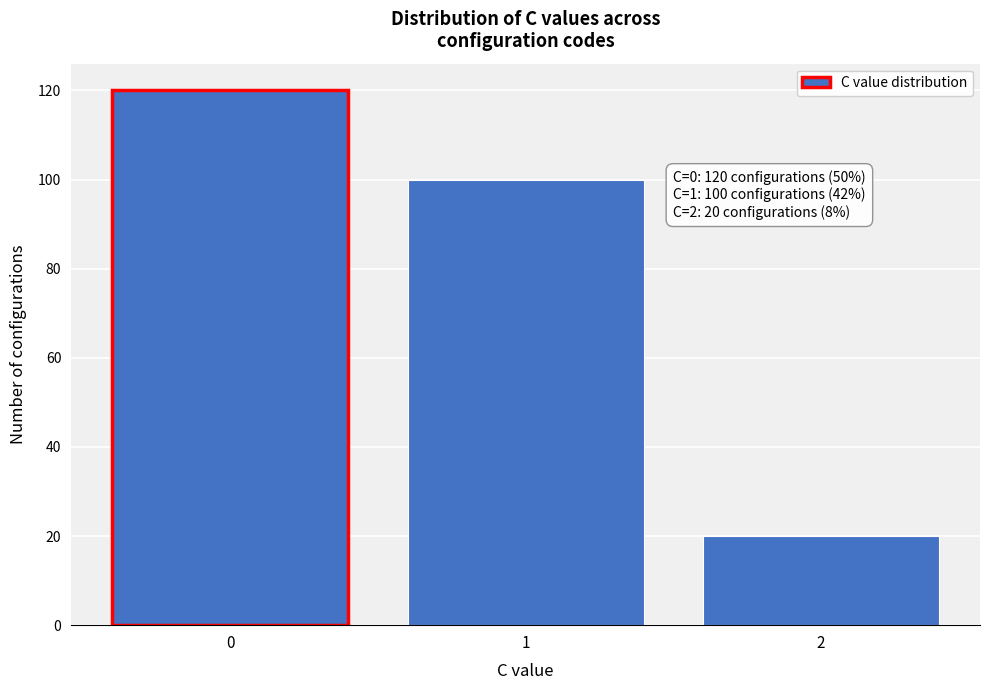

Over which range of the x-axis is the bar tallest?

-0.5 to 0.5